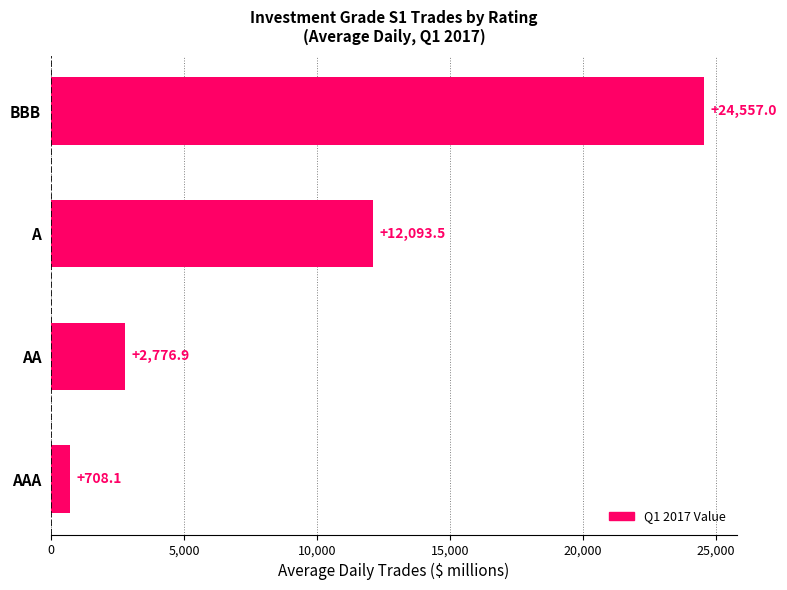

Between AA and BBB, which is larger?

BBB